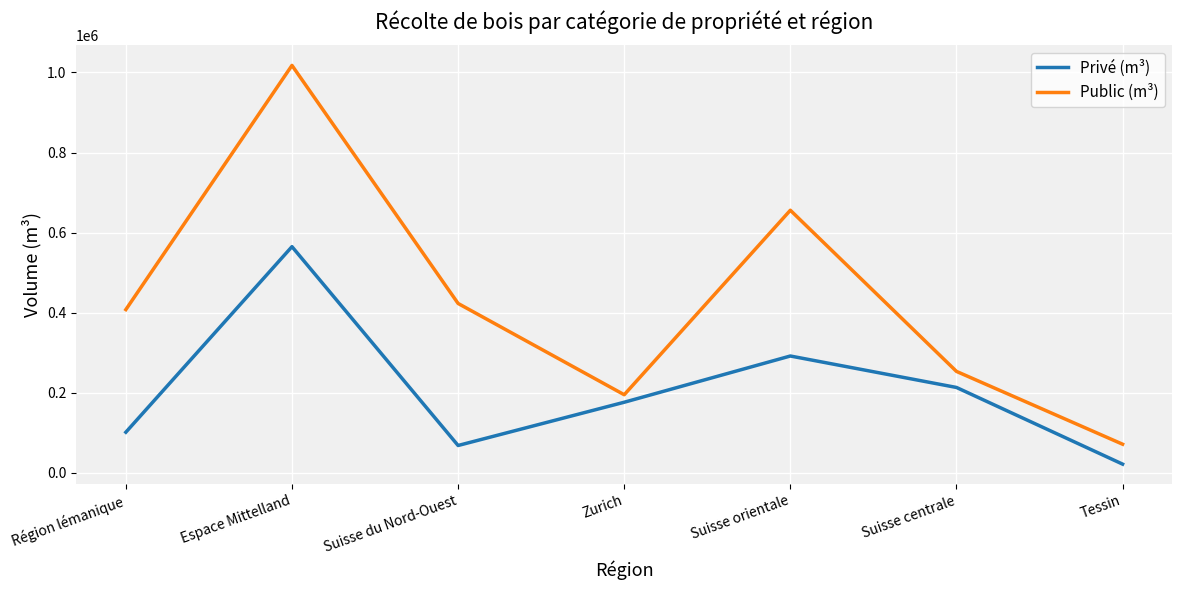

The Privé (m³) series shows 67994 at Suisse du Nord-Ouest. True or false?

True